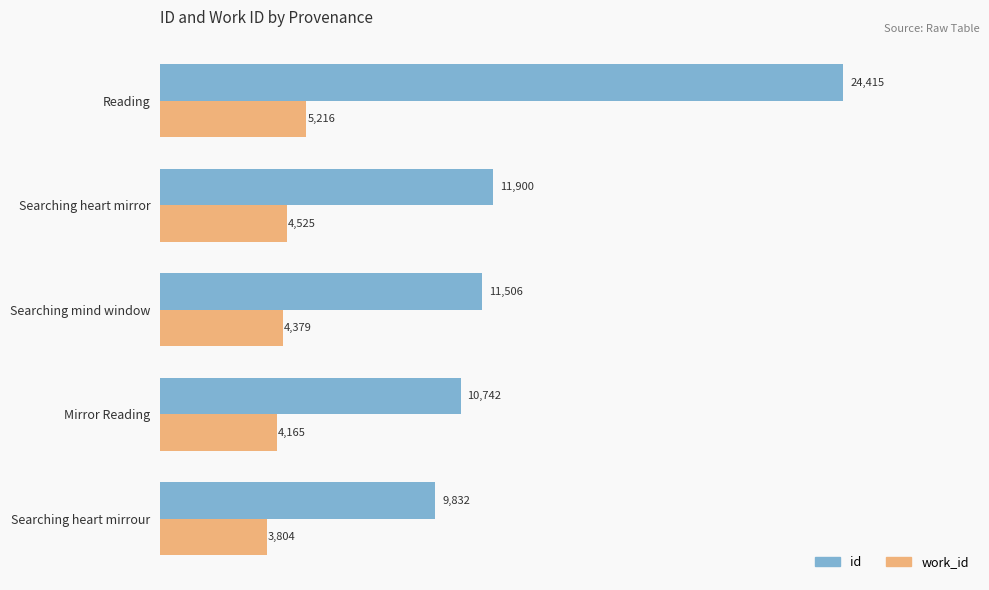

What is the sum of all id values?

68395